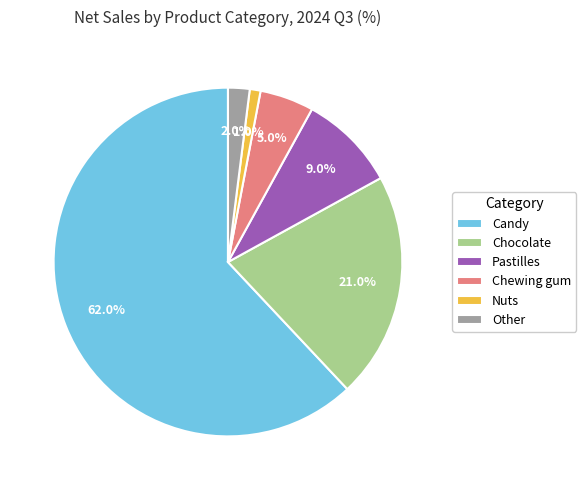

Does Nuts account for over 50% of the chart?

No